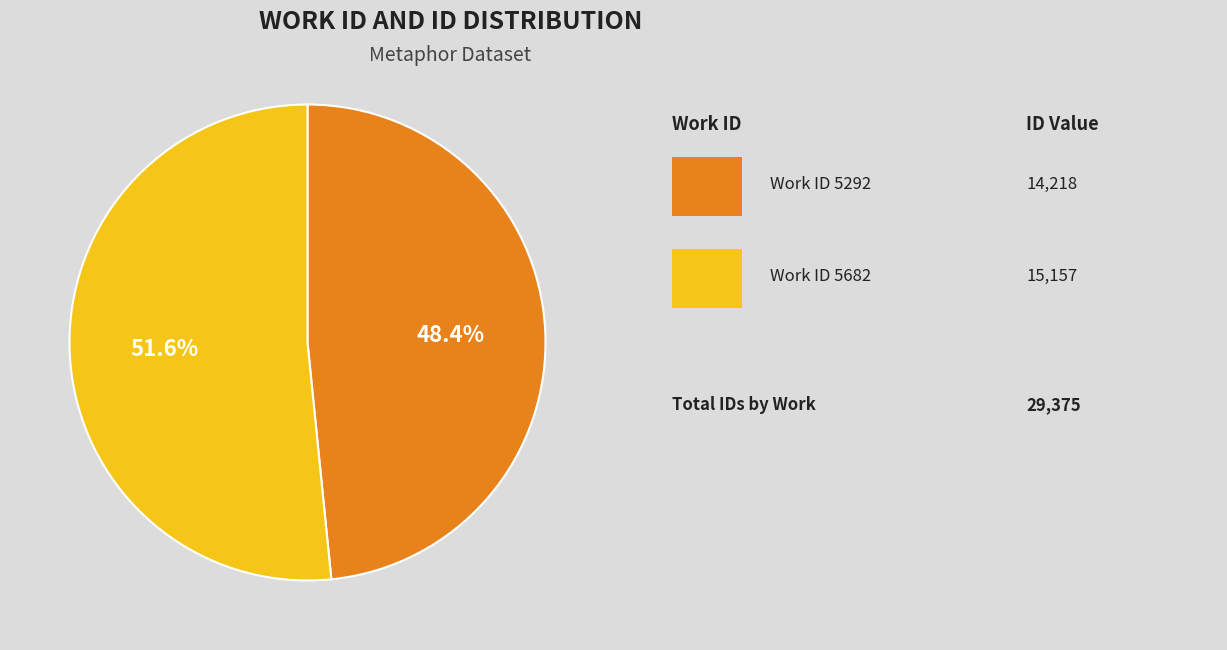

Is there any slice that represents more than half of the pie?

Yes